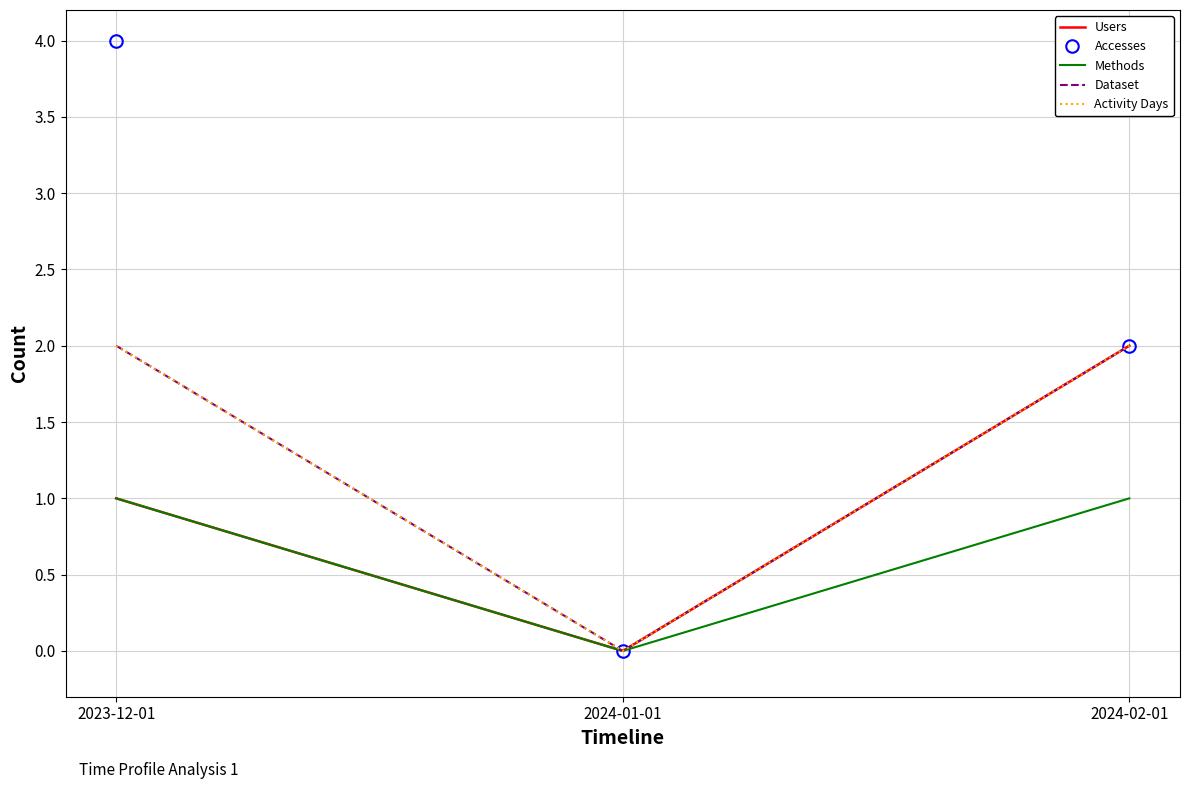

The value of Activity Days at 2024-01-01 is 0. True or false?

True